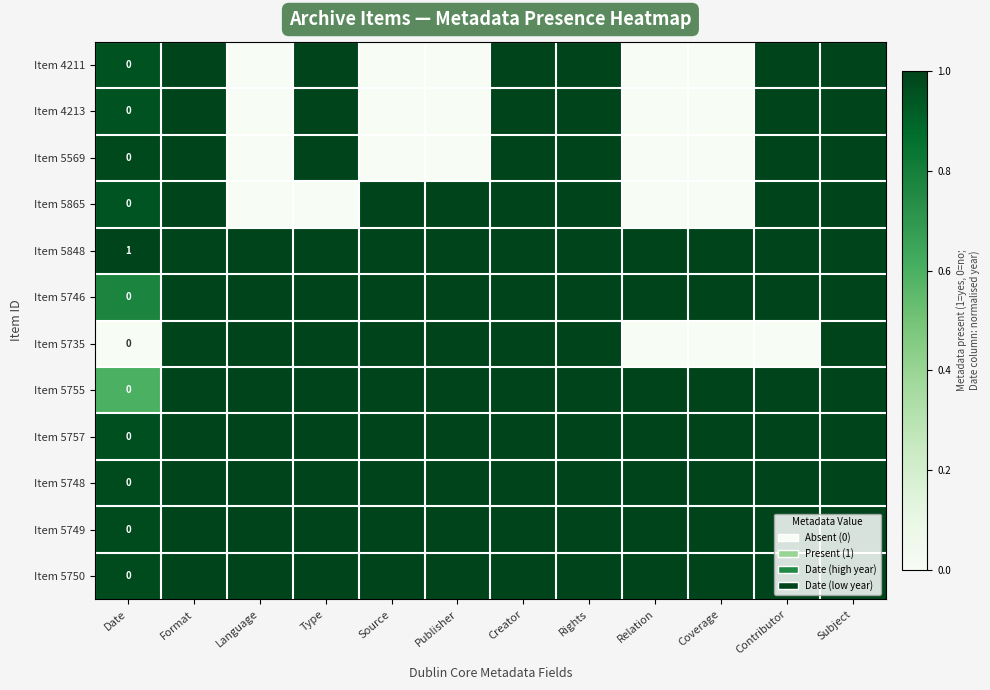

What is the spread (max minus min) of values at Source?

1.0